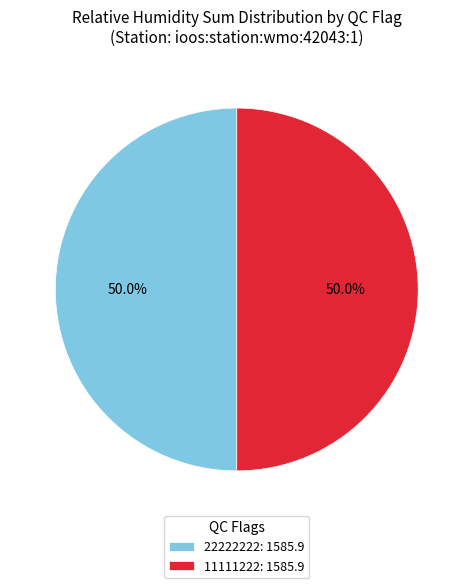

What is the ratio of the value at 11111222: 1585.9 to the value at 22222222: 1585.9?

1.0